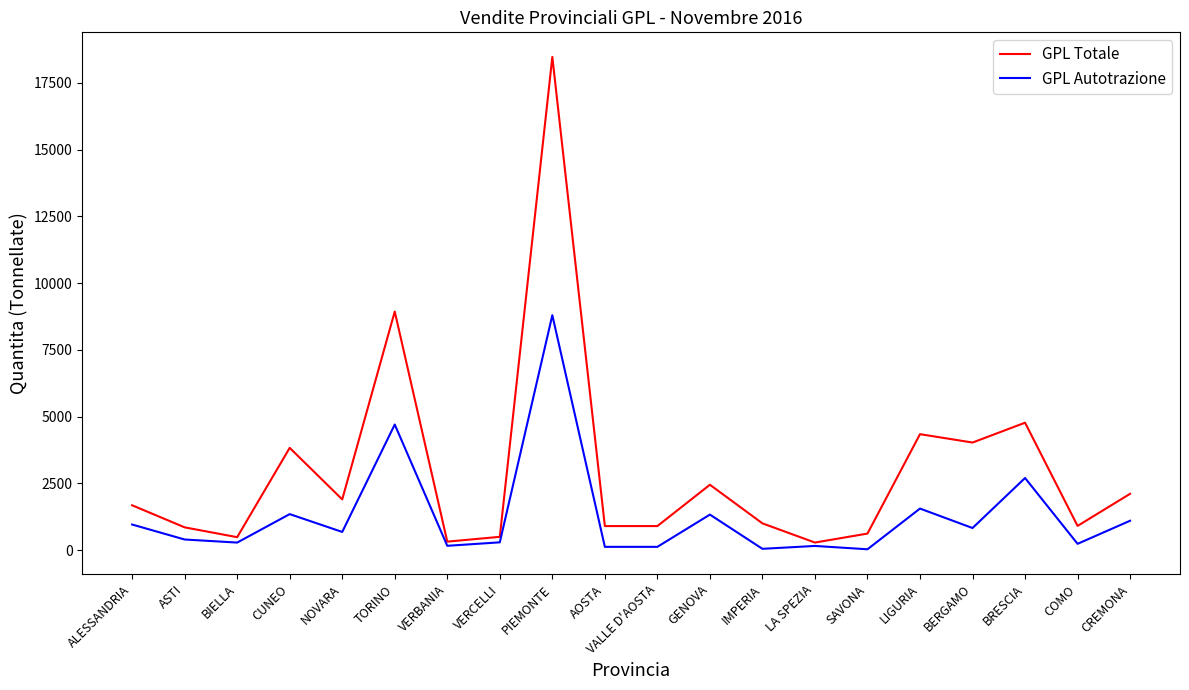

Does the chart display data point markers on the line(s)?

No